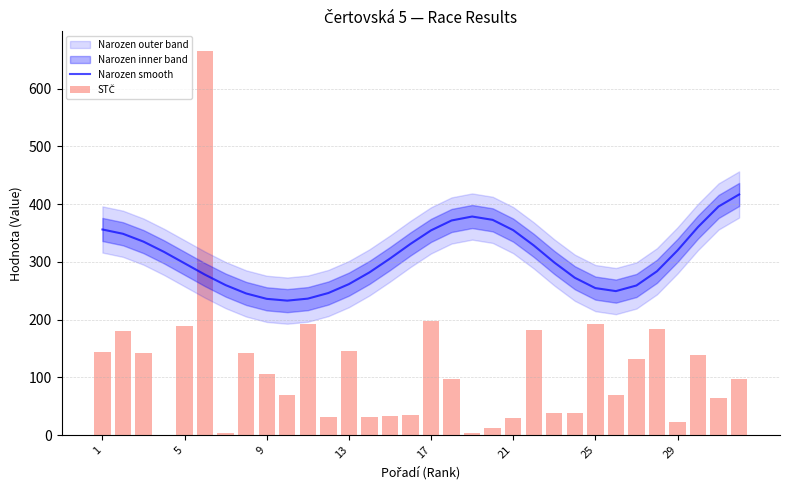

What is the minimum value for Narozen smooth?

233.0